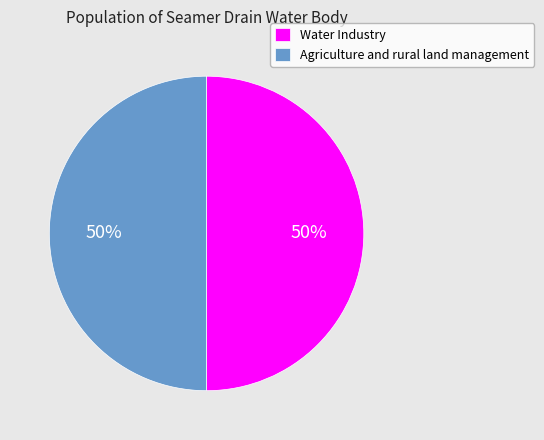

What is the ratio of the value at Agriculture and rural land management to the value at Water Industry?

1.0